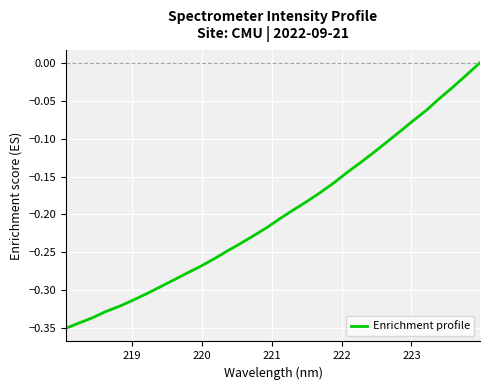

How many lines are shown in the chart?

1